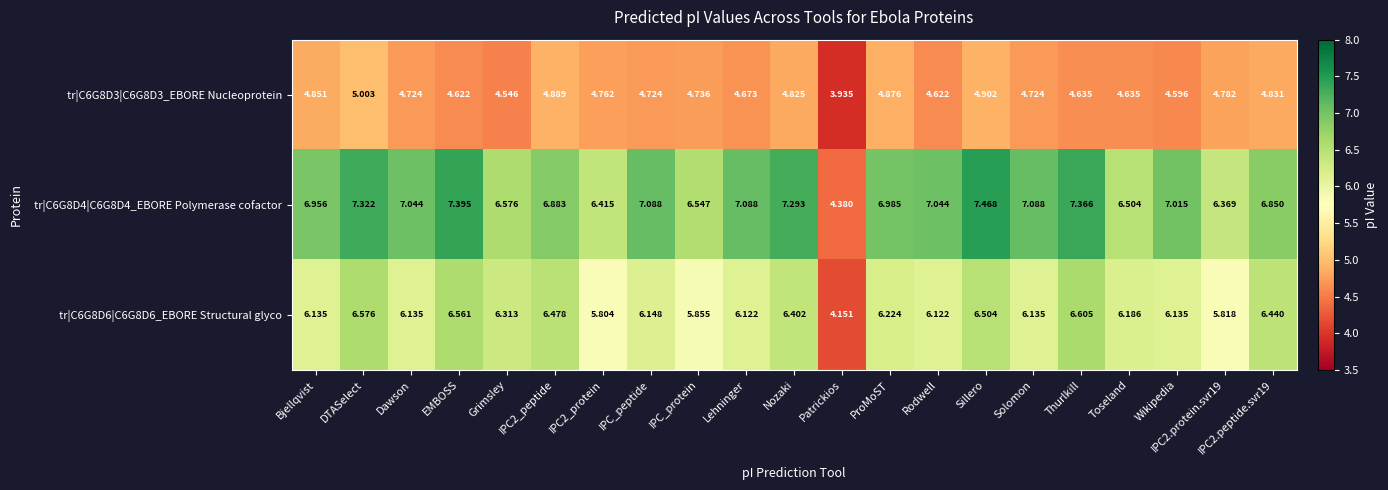

At which label does tr|C6G8D4|C6G8D4_EBORE Polymerase cofactor first exceed 7?

DTASelect